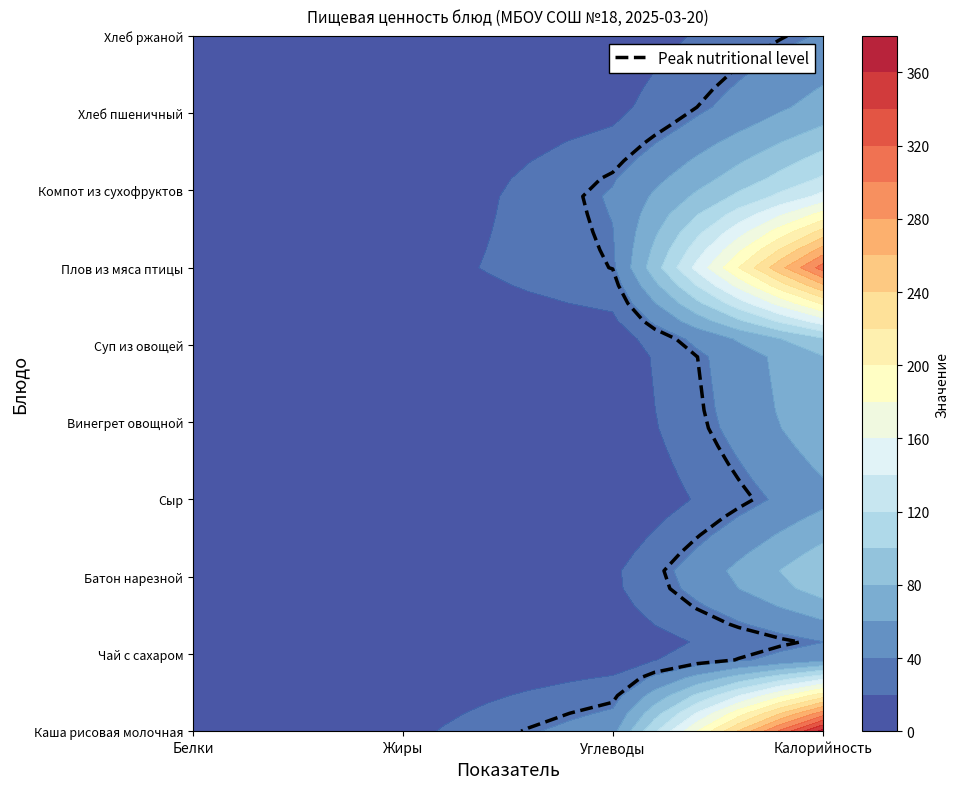

Where does the Сыр series first go above 4?

Жиры